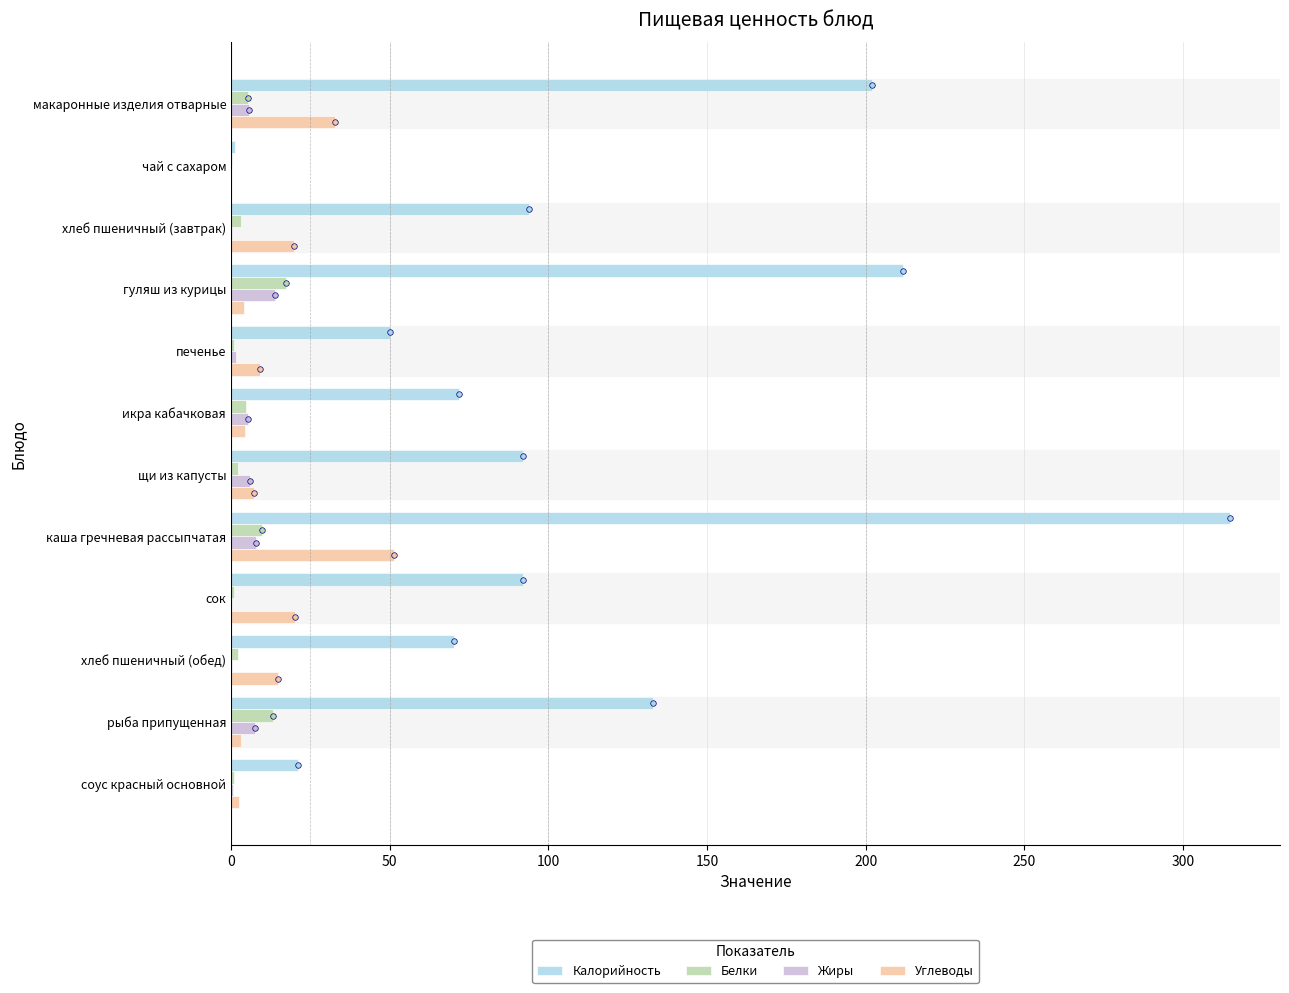

What is the sum of all Калорийность values?

1354.1